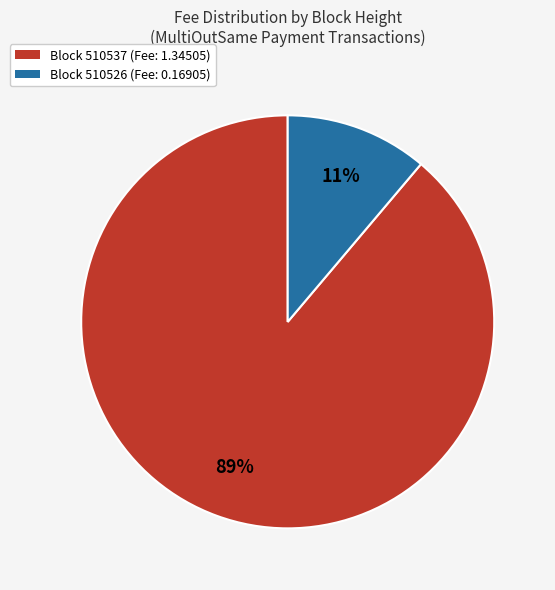

To the nearest percent, what percentage of the pie is Block 510526 (Fee: 0.16905)?

11%